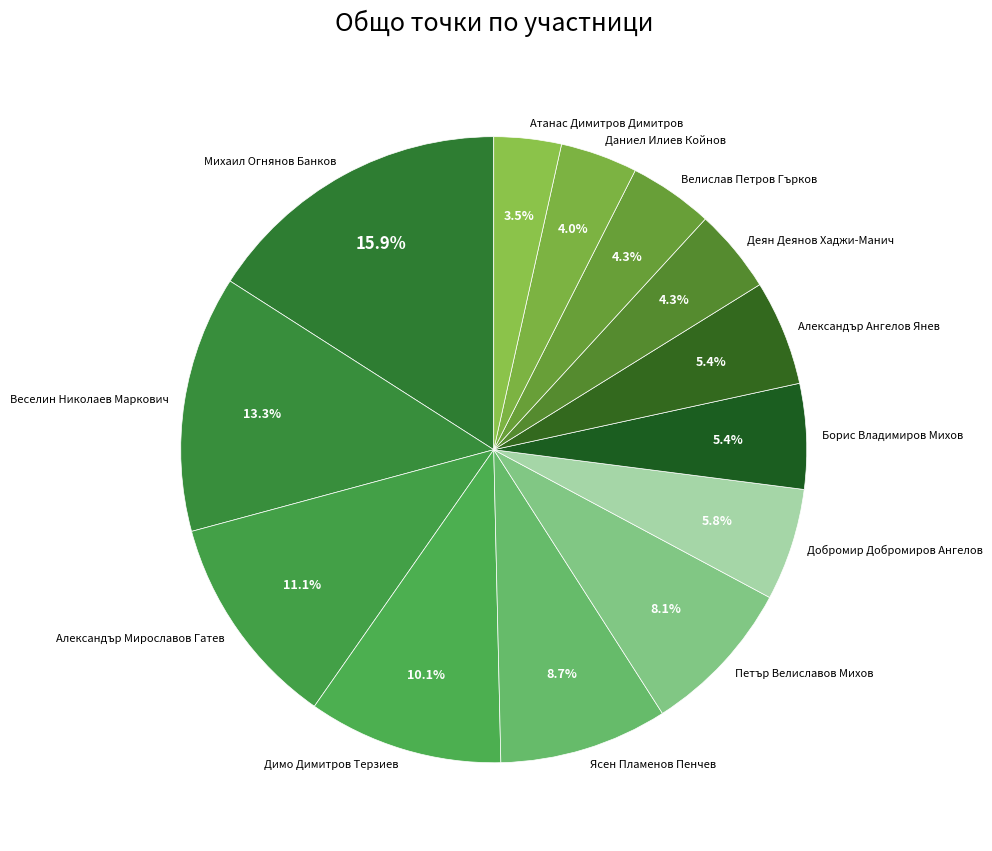

How much of the chart is everything except Ясен Пламенов Пенчев?

91.3%